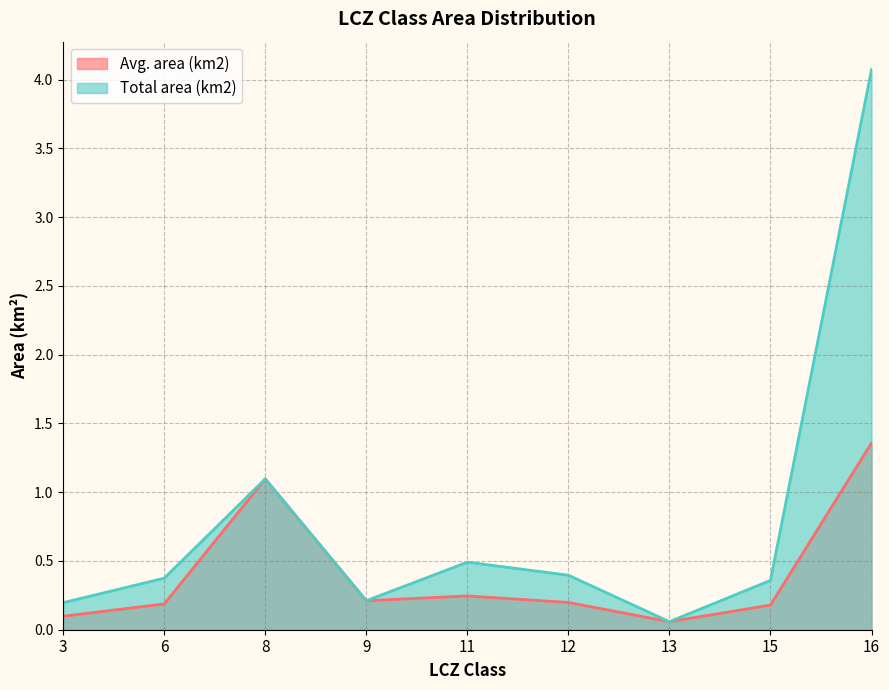

Rank the series by their average value, from lowest to highest.

Avg. area (km2), Total area (km2)